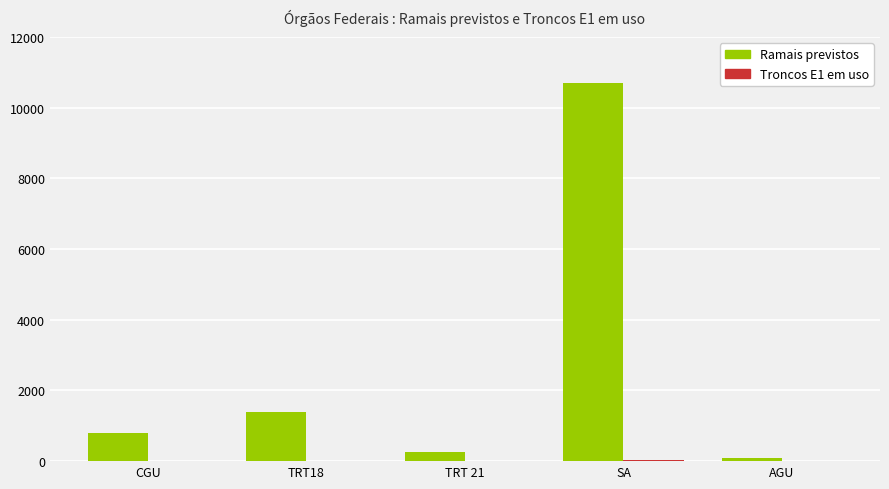

At which category is the sum across all series the highest?

SA